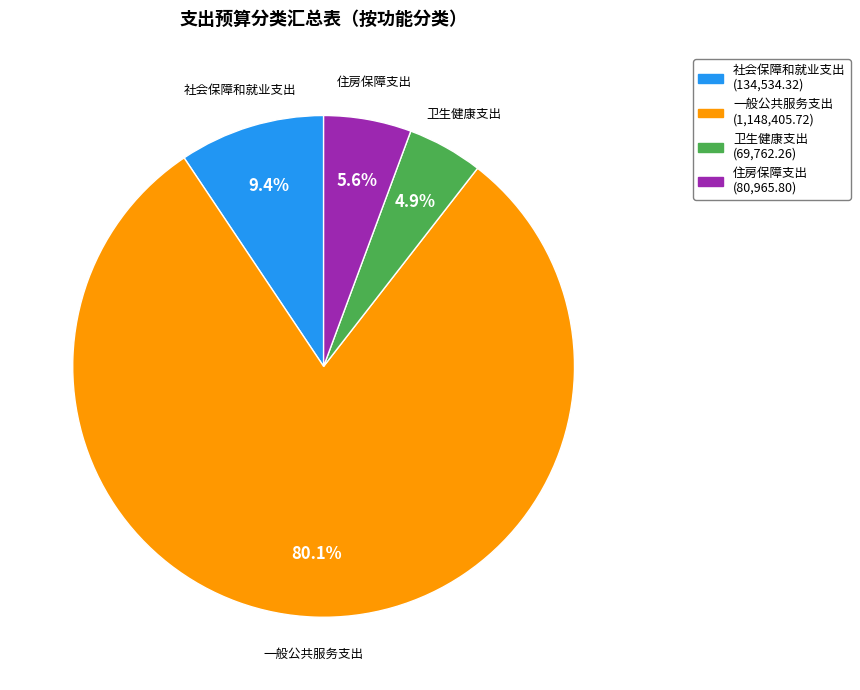

Rank the categories by value from highest to lowest.

一般公共服务支出, 社会保障和就业支出, 住房保障支出, 卫生健康支出